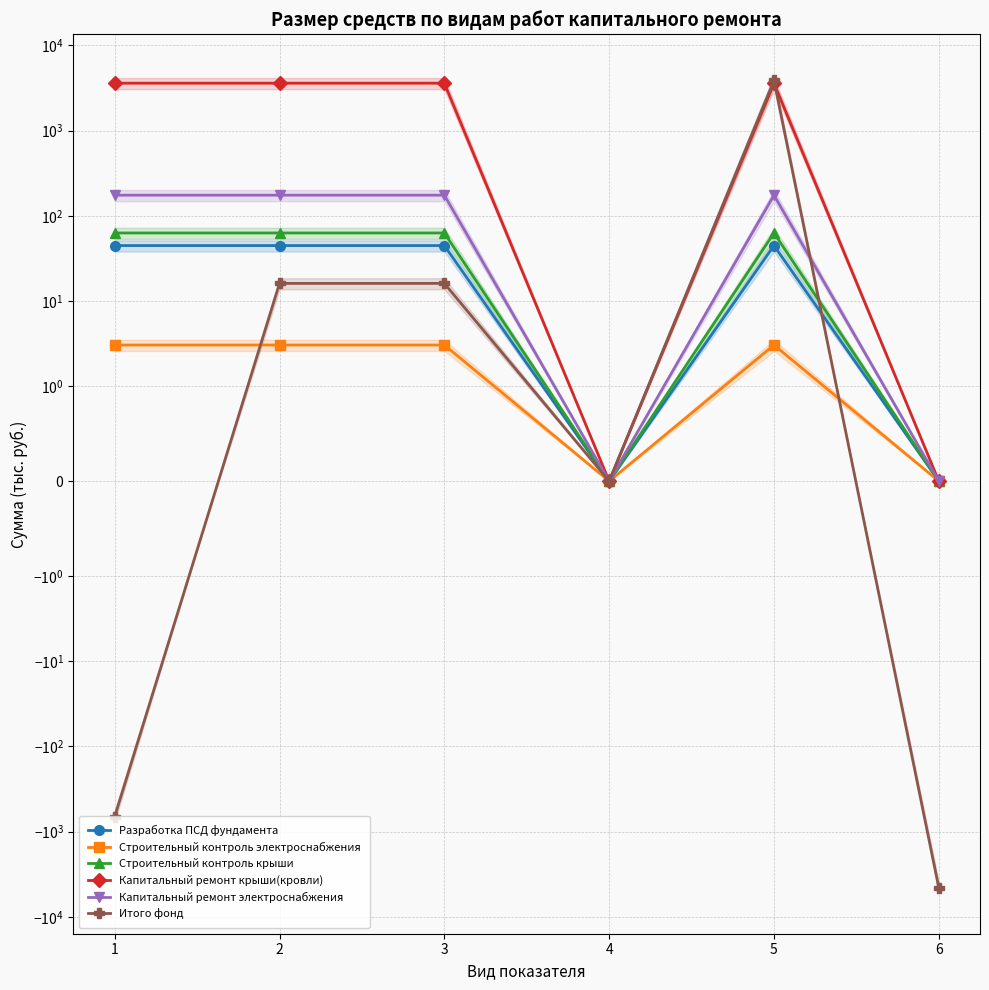

True or false: Строительный контроль крыши and Разработка ПСД фундамента cross at least once.

False